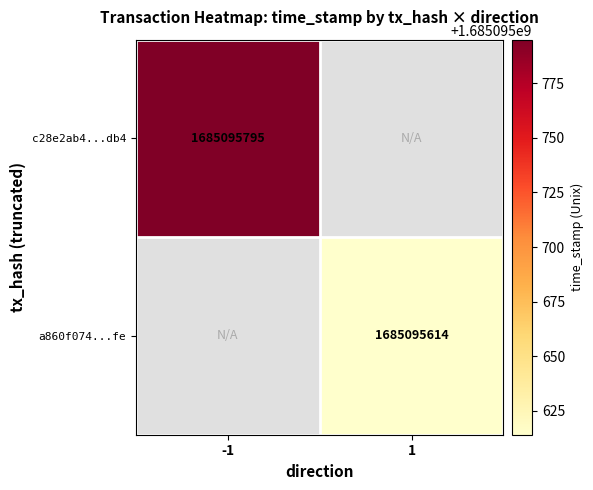

What is the maximum value for a860f07483e41d1c16fa969a9b5b4c89ba6b4fe?

1685095614